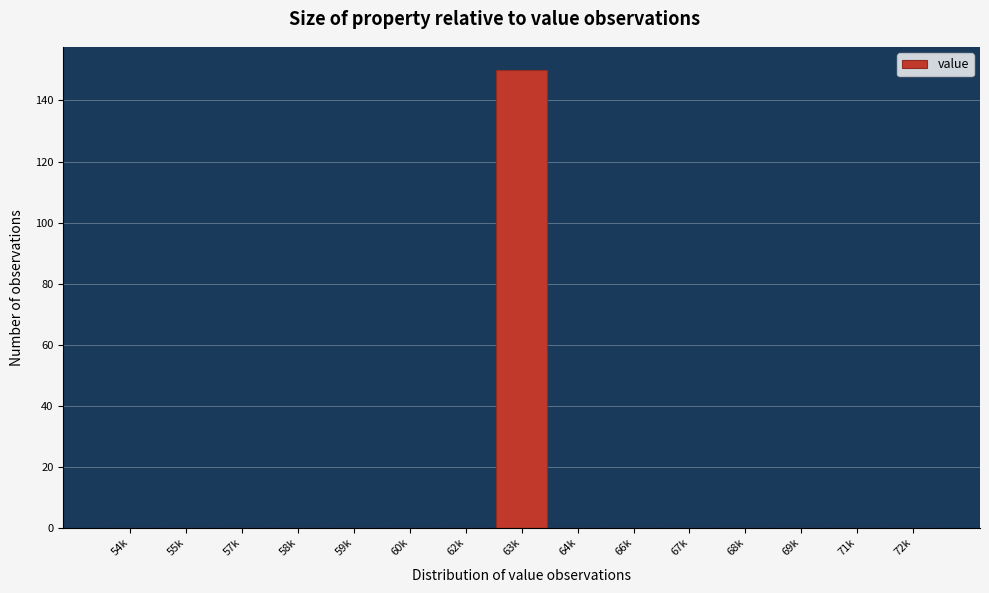

Reading left to right, transcribe all the data shown in this chart.

54k=0	55k=0	57k=0	58k=0	59k=0	60k=0	62k=0	63k=150	64k=0	66k=0	67k=0	68k=0	69k=0	71k=0	72k=0